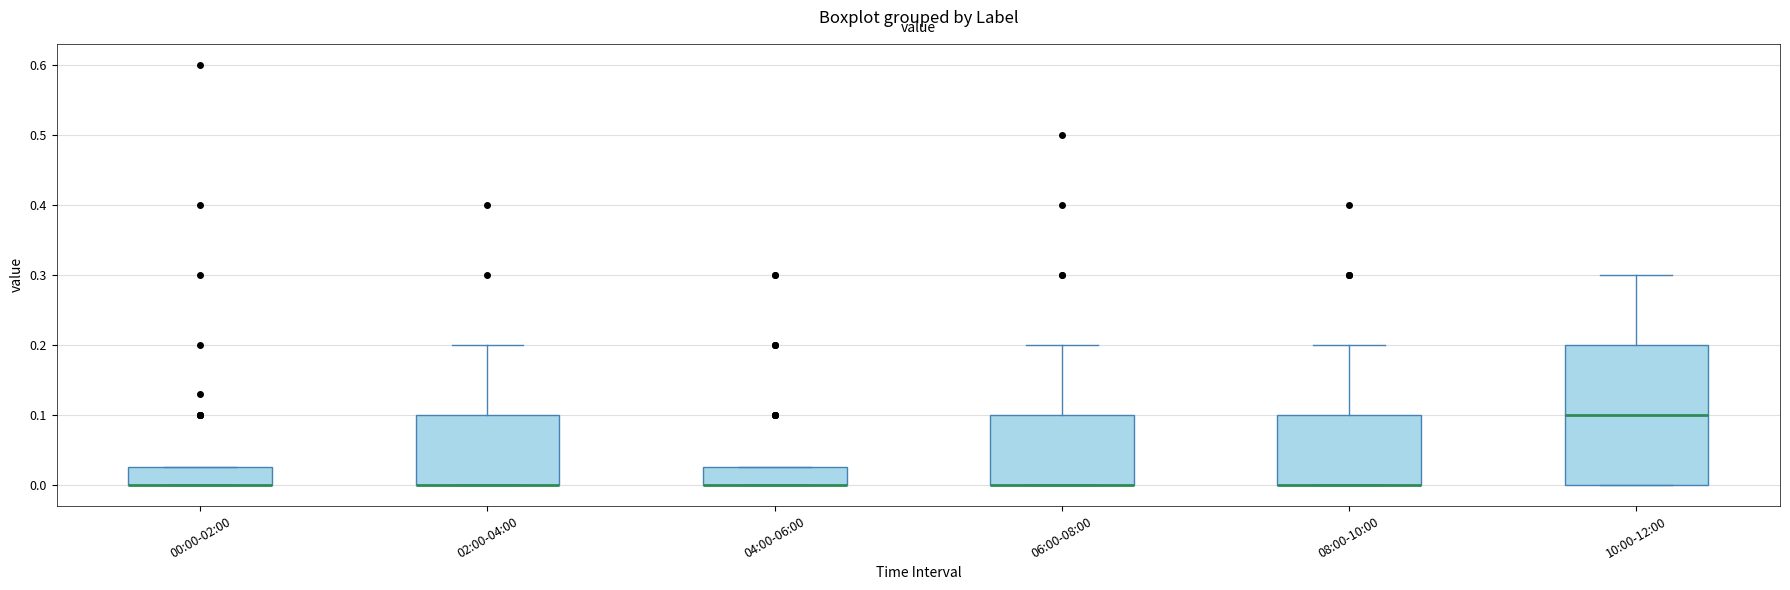

Reading left to right, transcribe this box plot: for each box, give where its median line is, the range the box spans, and where its two whiskers end, as read against the y-axis. The values are not printed on the chart, so give them approximately, as read against the axis.

00:00-02:00: median 0.00 (drawn on the box's lower edge), box 0.00 to 0.03, whiskers 0.00 to 0.03
02:00-04:00: median 0.00 (drawn on the box's lower edge), box 0.00 to 0.10, whiskers 0.00 to 0.20
04:00-06:00: median 0.00 (drawn on the box's lower edge), box 0.00 to 0.03, whiskers 0.00 to 0.03
06:00-08:00: median 0.00 (drawn on the box's lower edge), box 0.00 to 0.10, whiskers 0.00 to 0.20
08:00-10:00: median 0.00 (drawn on the box's lower edge), box 0.00 to 0.10, whiskers 0.00 to 0.20
10:00-12:00: median 0.10, box 0.00 to 0.20, whiskers 0.00 to 0.30